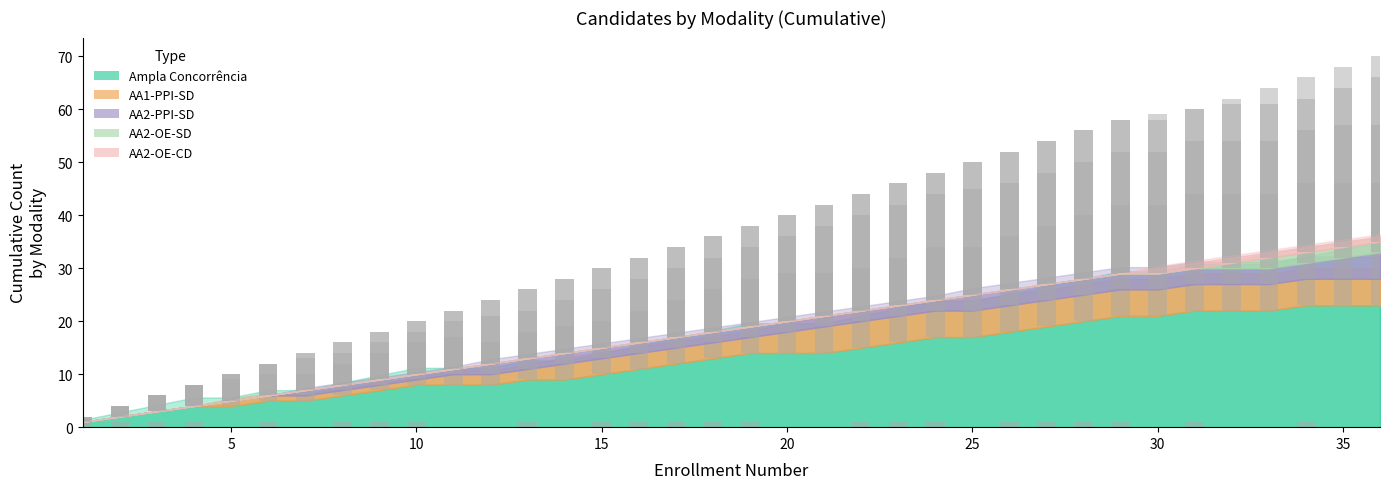

Is it true that AA1-PPI-SD (bars) equals 2 at 30?

False